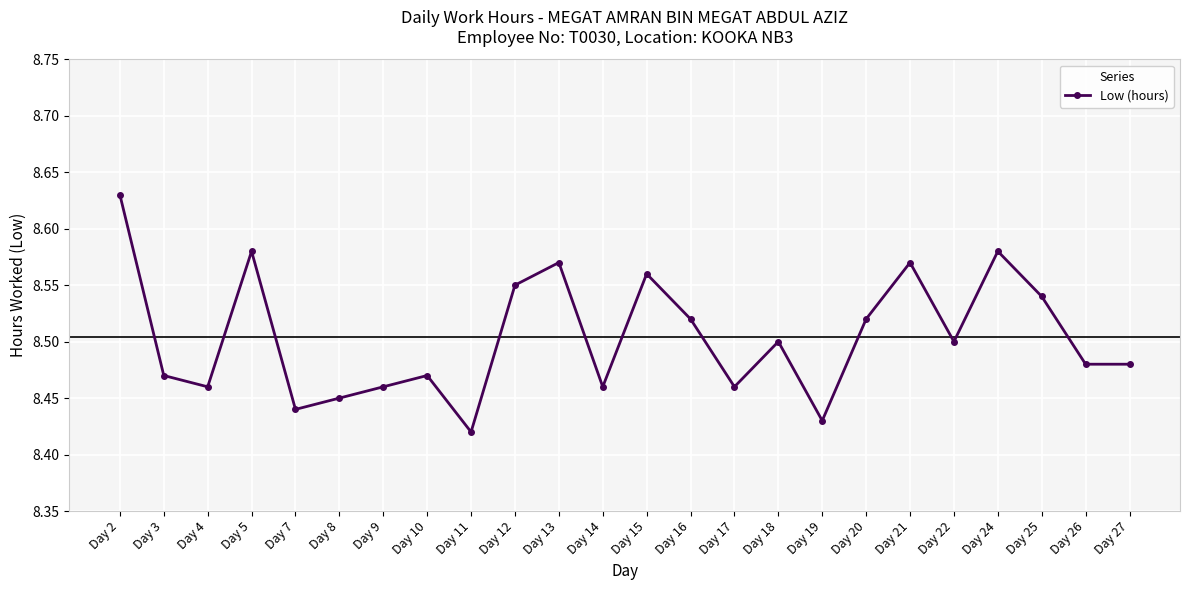

What is the sum of the values at Day 26 and Day 4?

16.9